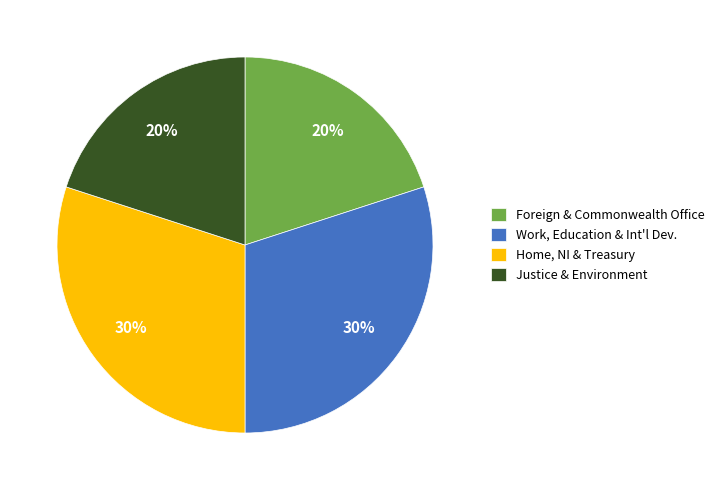

How many slices are in this pie chart?

4